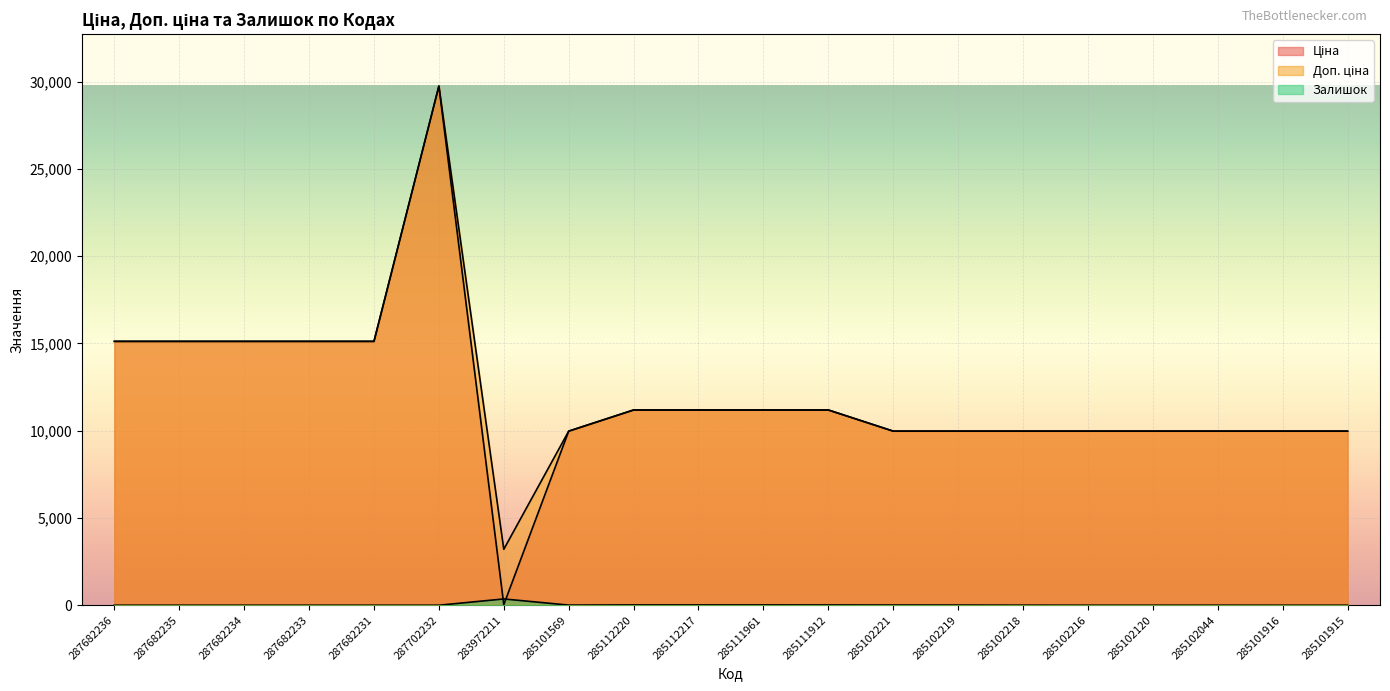

At which category is the sum across all series the highest?

287702232